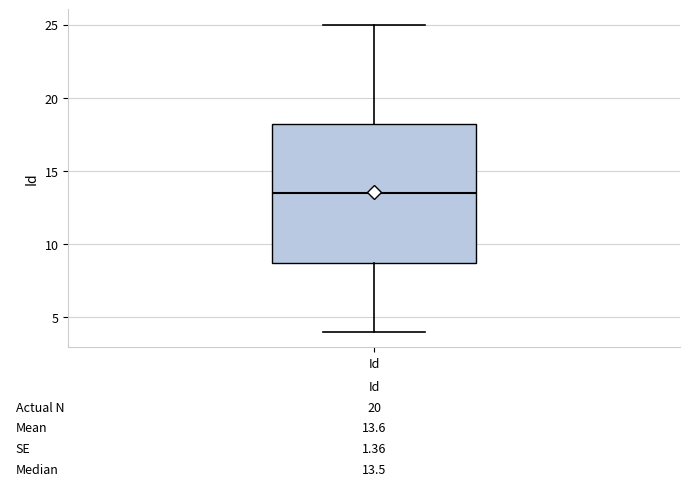

Transcribe this box plot: give where the median line is, the range the box spans, and where the two whiskers end, as read against the y-axis. The values are not printed on the chart, so give them approximately, as read against the axis.

median 13.5, box 9.0 to 18.5, whiskers 4.0 to 25.0